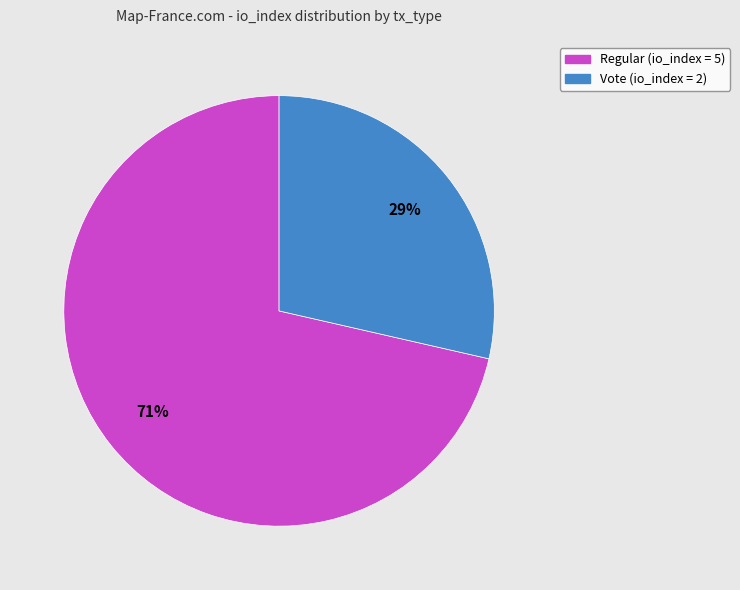

To the nearest percent, what is the average slice percentage?

50%